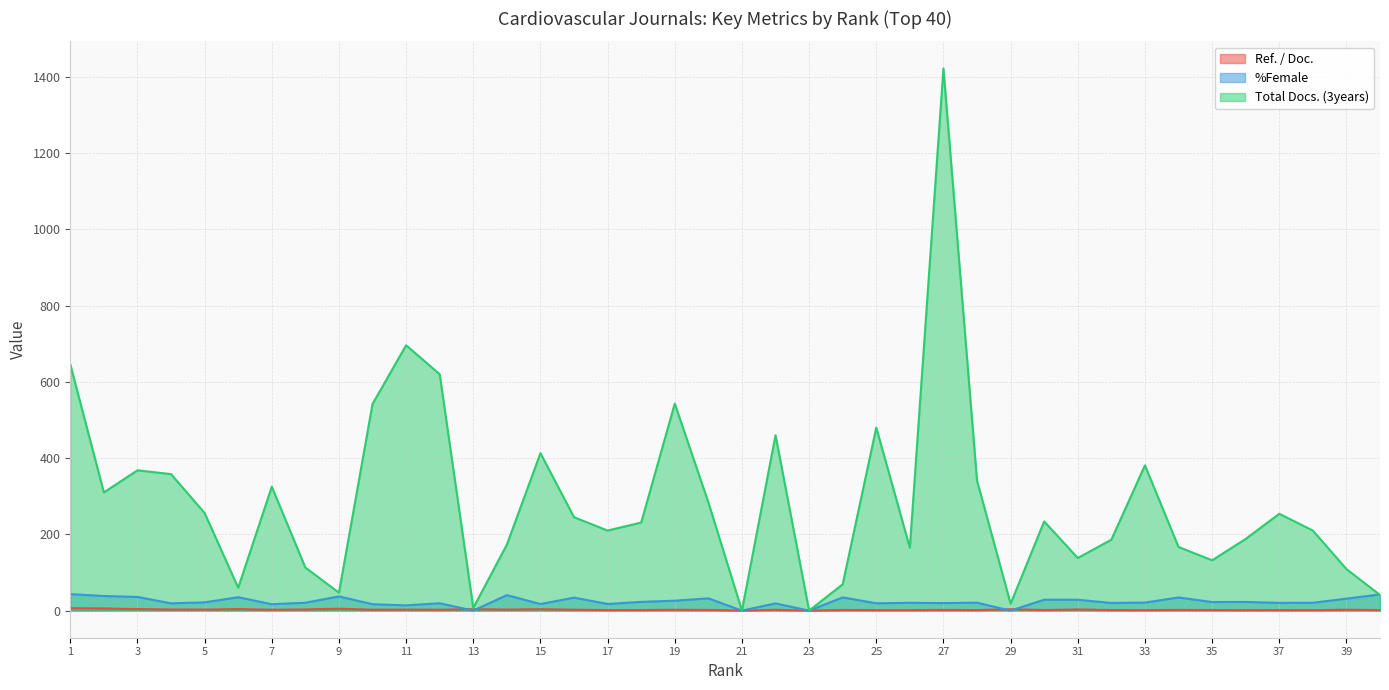

How many lines are shown in the chart?

3